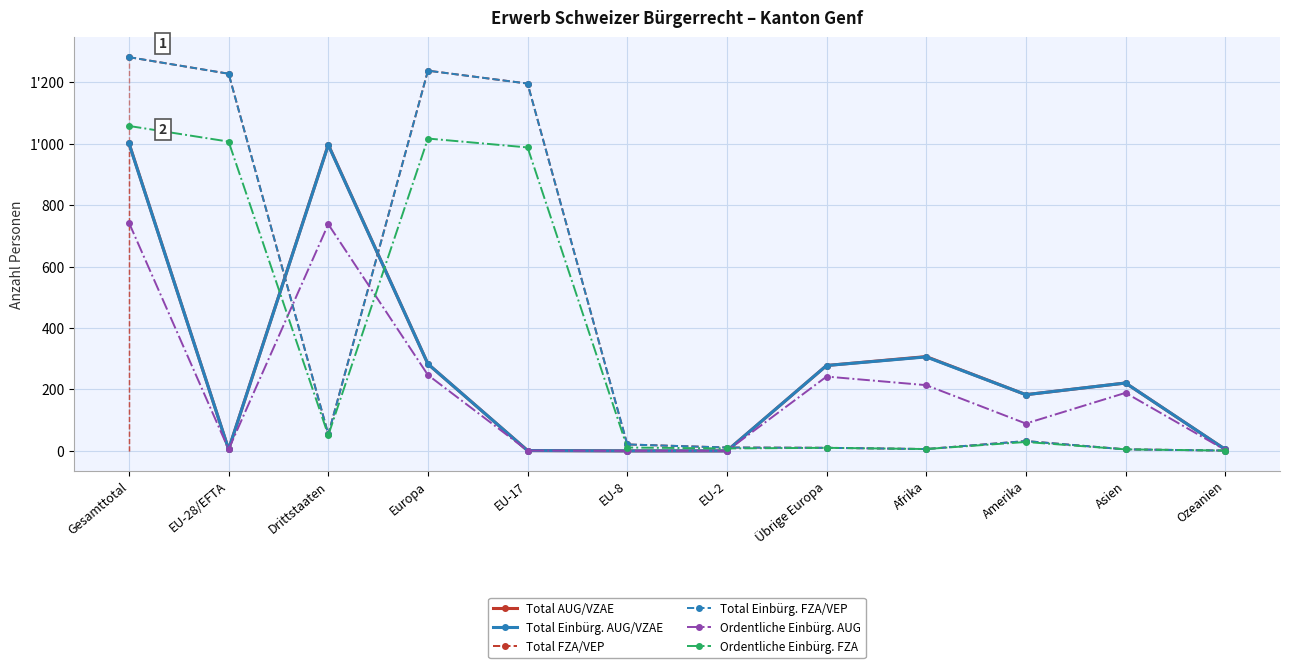

True or false: Ordentliche Einbürg. AUG and Total Einbürg. AUG/VZAE cross at least once.

False